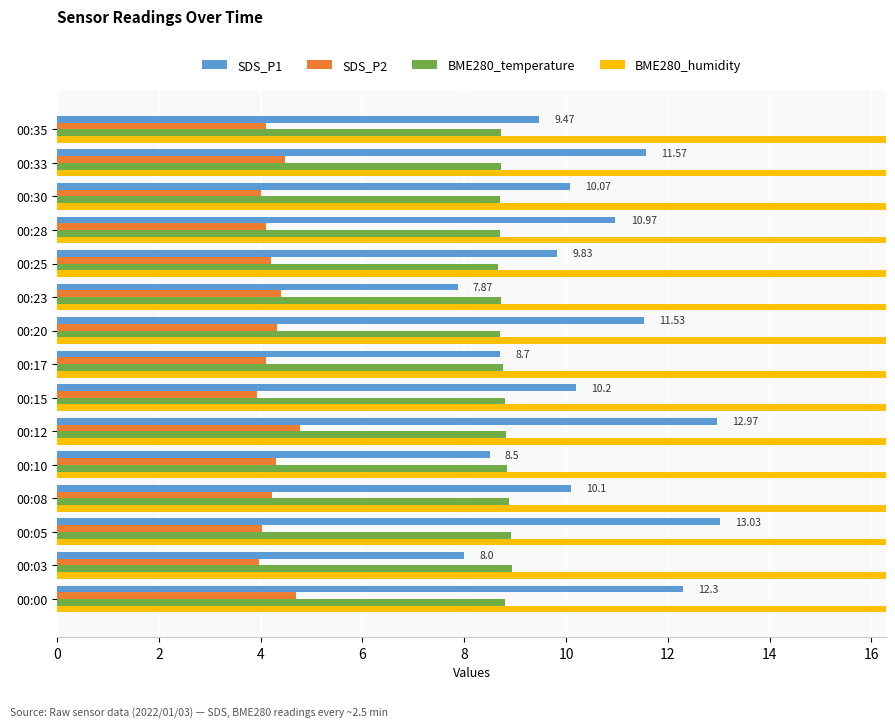

Does the chart contain stacked bars?

No